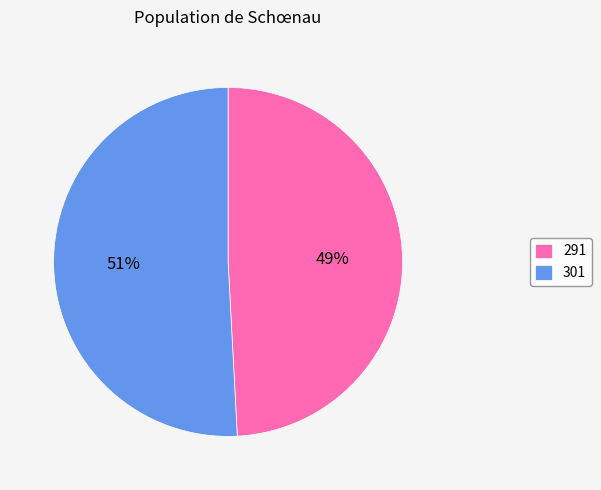

The 291 slice represents 36% of the pie. True or false?

False